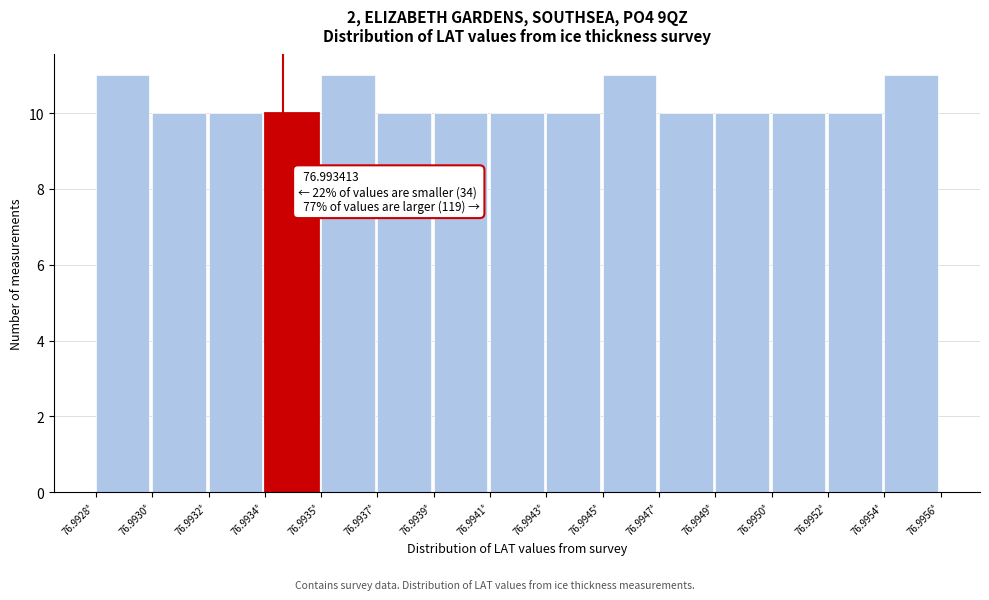

Reading left to right, transcribe all the data shown in this chart.

76.9928°=11	76.9930°=10	76.9932°=10	76.9934°=10	76.9935°=11	76.9937°=10	76.9939°=10	76.9941°=10	76.9943°=10	76.9945°=11	76.9947°=10	76.9949°=10	76.9950°=10	76.9952°=10	76.9954°=11